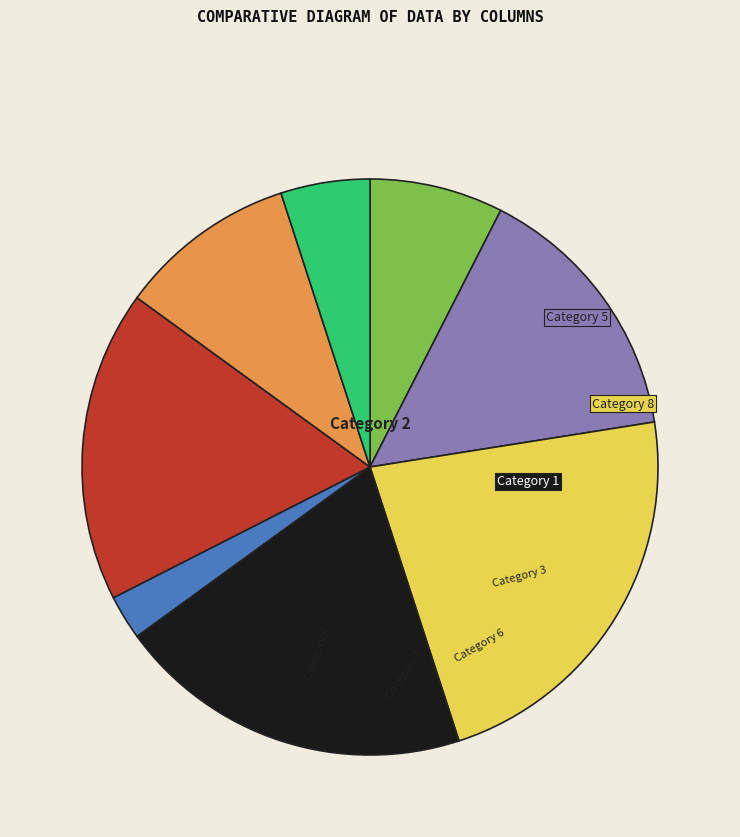

Which slice is the largest?

8